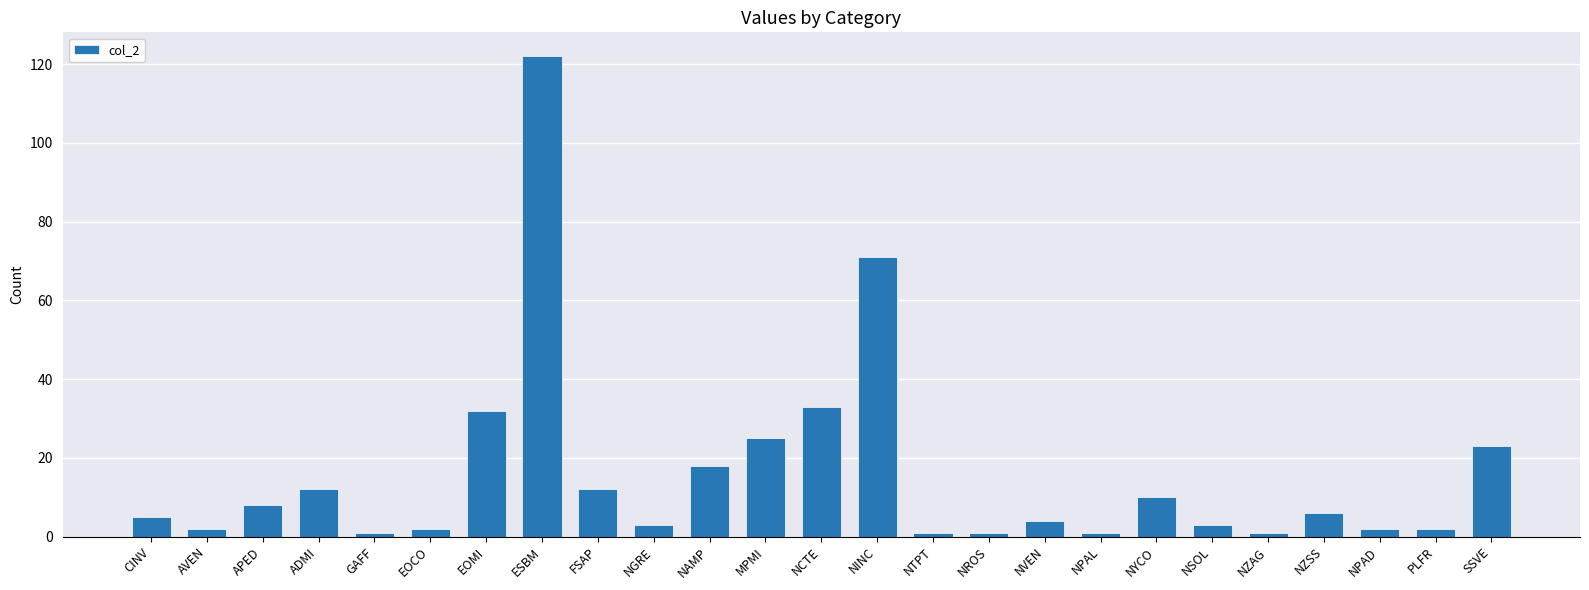

At which category does the chart reach its peak across all series?

ESBM